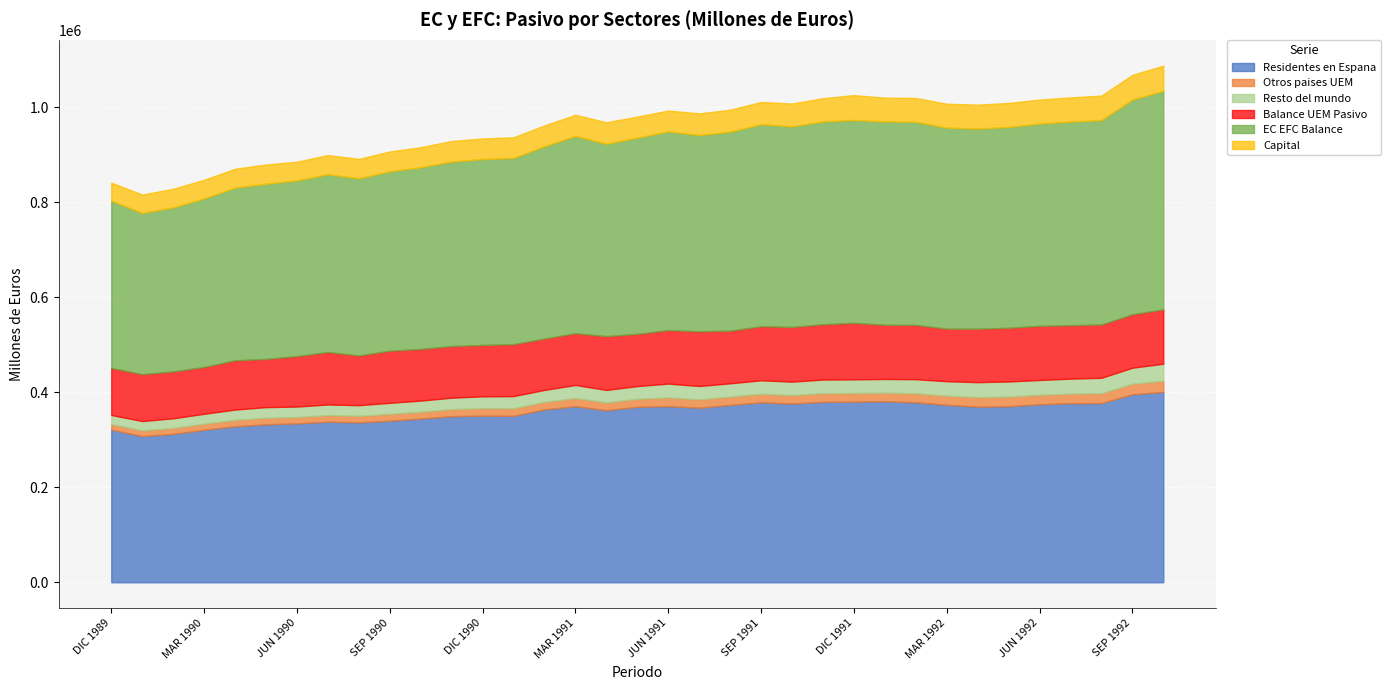

Between NOV 1990 and FEB 1992, which series saw the biggest shift?

EC EFC Balance